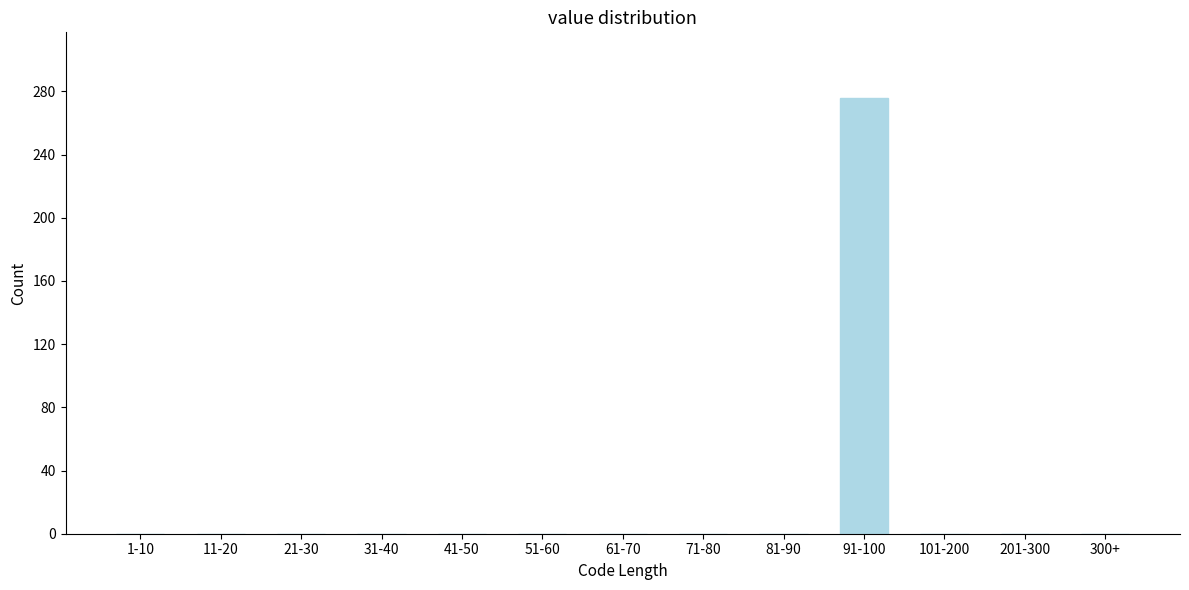

Reading left to right, extract all data points from this chart.

1-10=0	11-20=0	21-30=0	31-40=0	41-50=0	51-60=0	61-70=0	71-80=0	81-90=0	91-100=276	101-200=0	201-300=0	300+=0